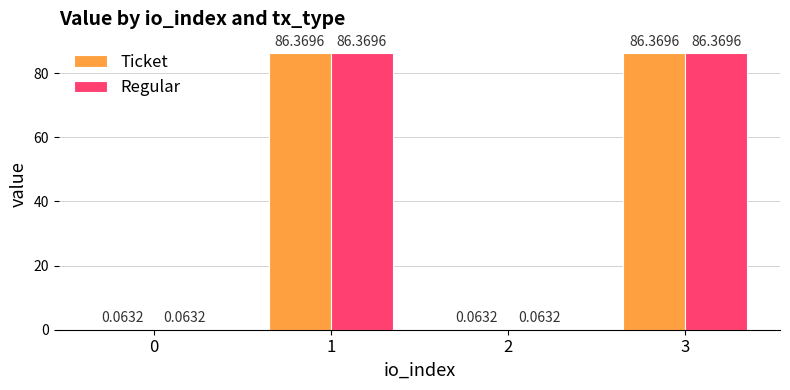

What is the total value across all series at 1?

172.7